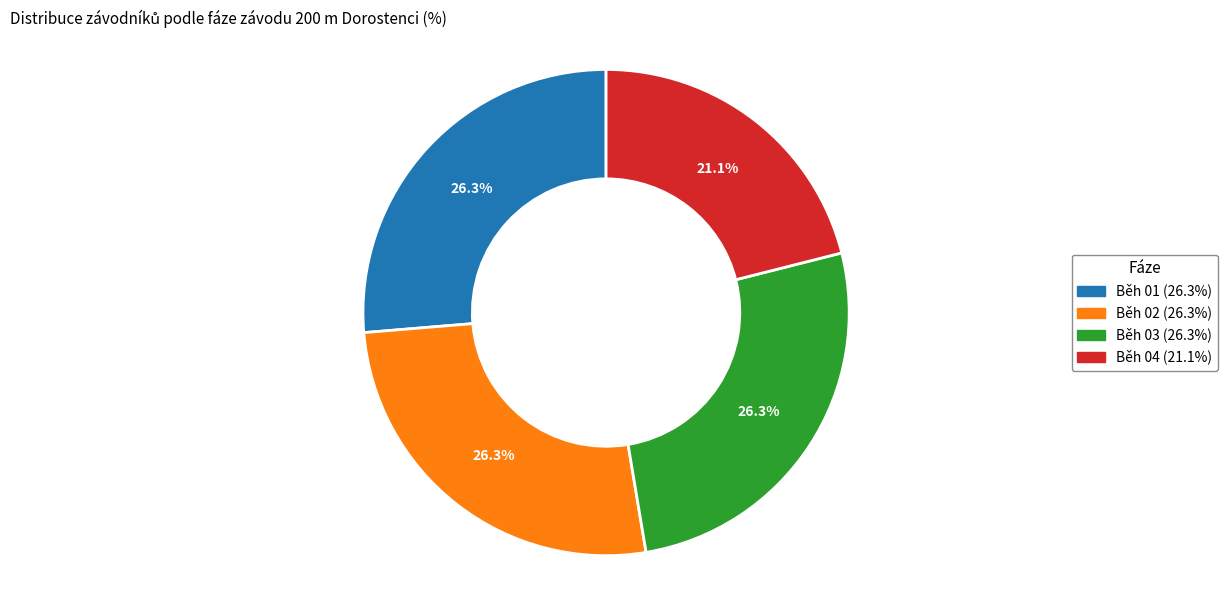

Approximately how many times larger is the value at Běh 04 compared to Běh 01?

0.8